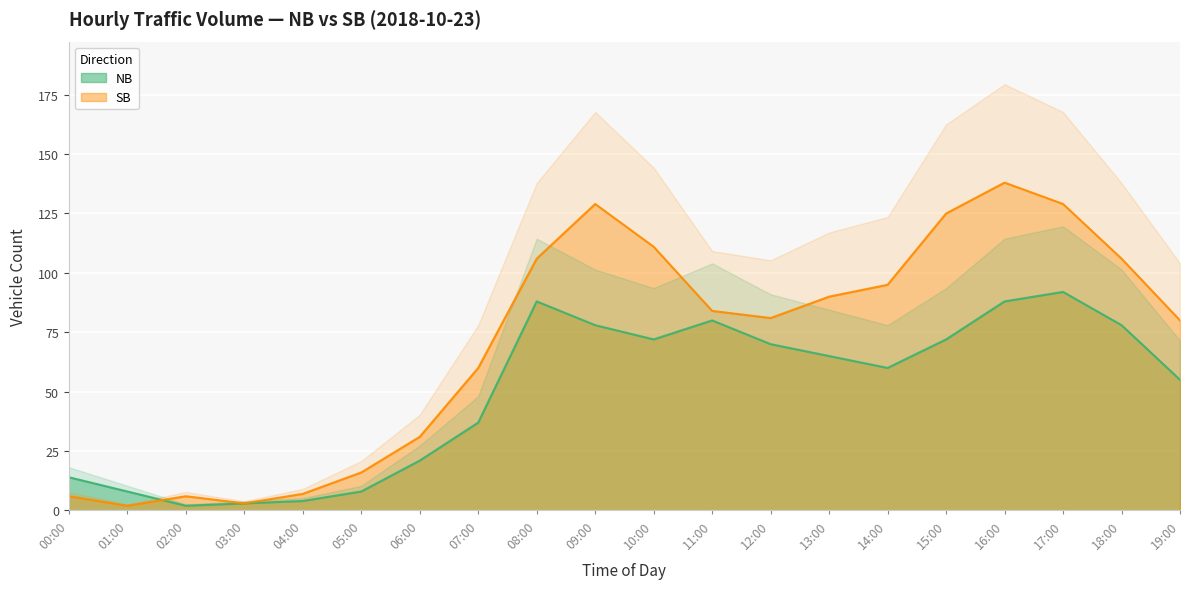

What is the difference between the SB values at 04:00 and 11:00?

77